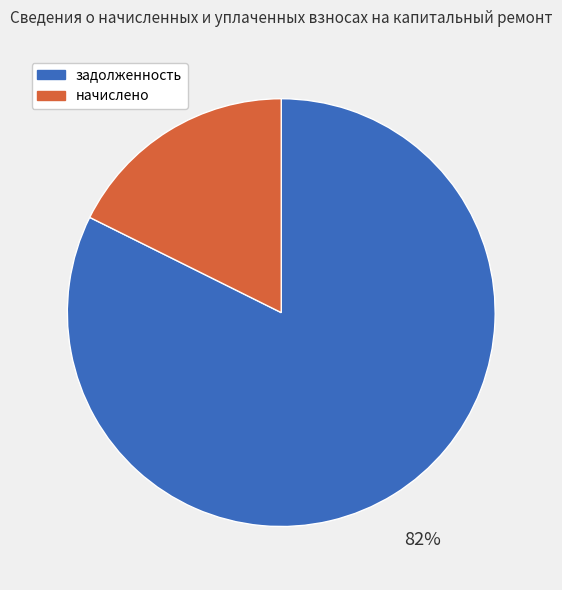

Count the number of slices in the pie.

2